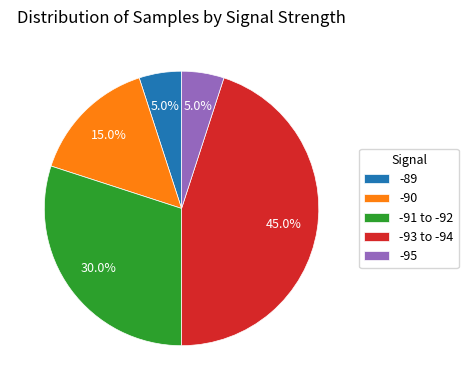

What percentage is NOT represented by -90?

85.0%